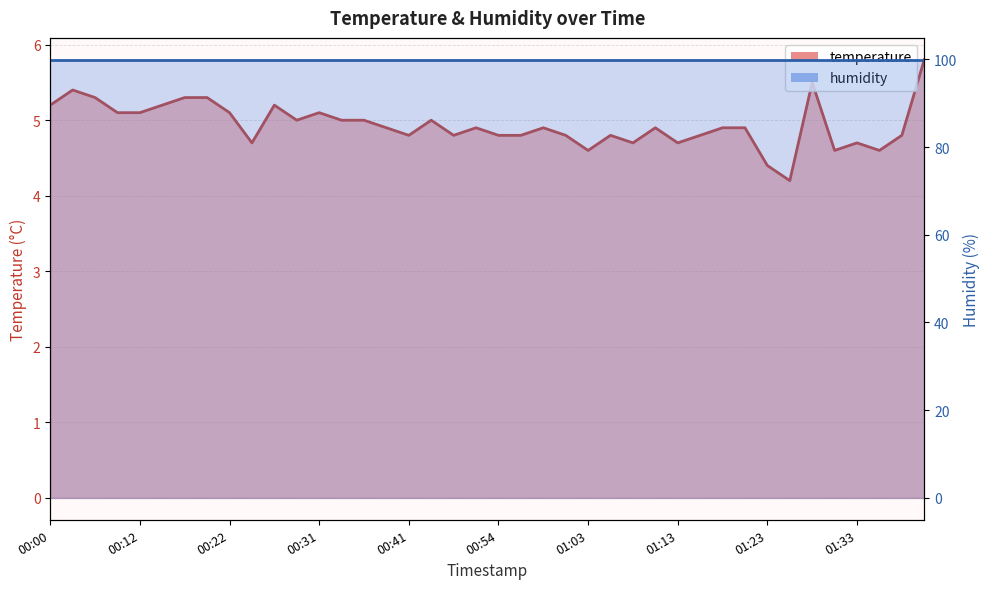

What is the difference between the values at 01:25 and 01:11?

0.7